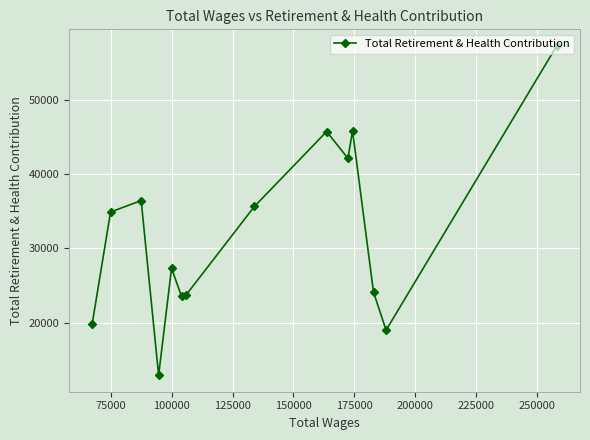

How many distinct data groups are displayed?

1